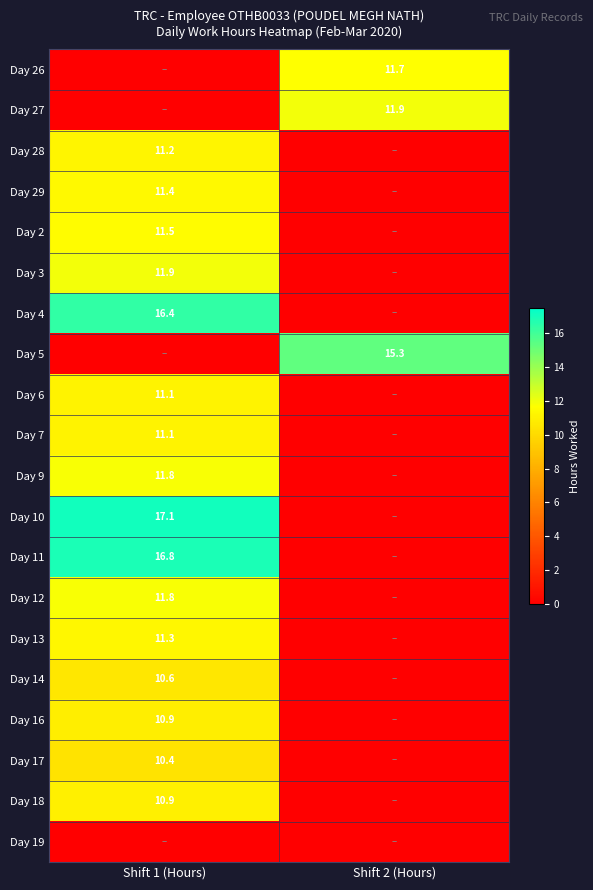

At which category does the chart reach its peak across all series?

Shift 1 (Hours)